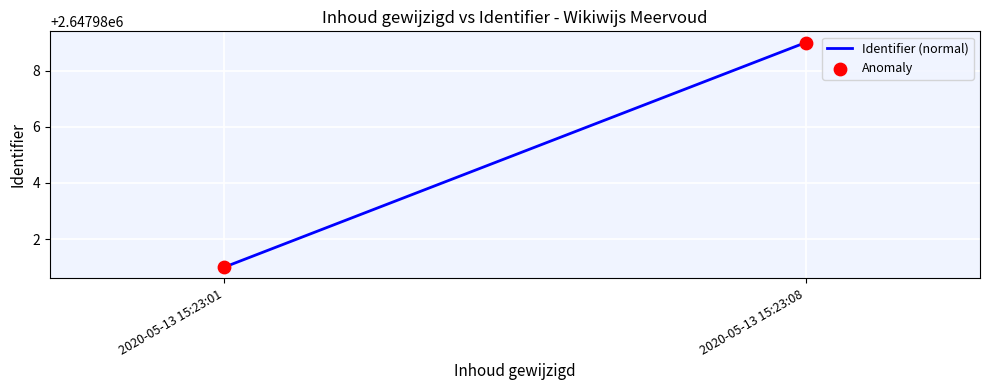

What is the average Y value?

2647985